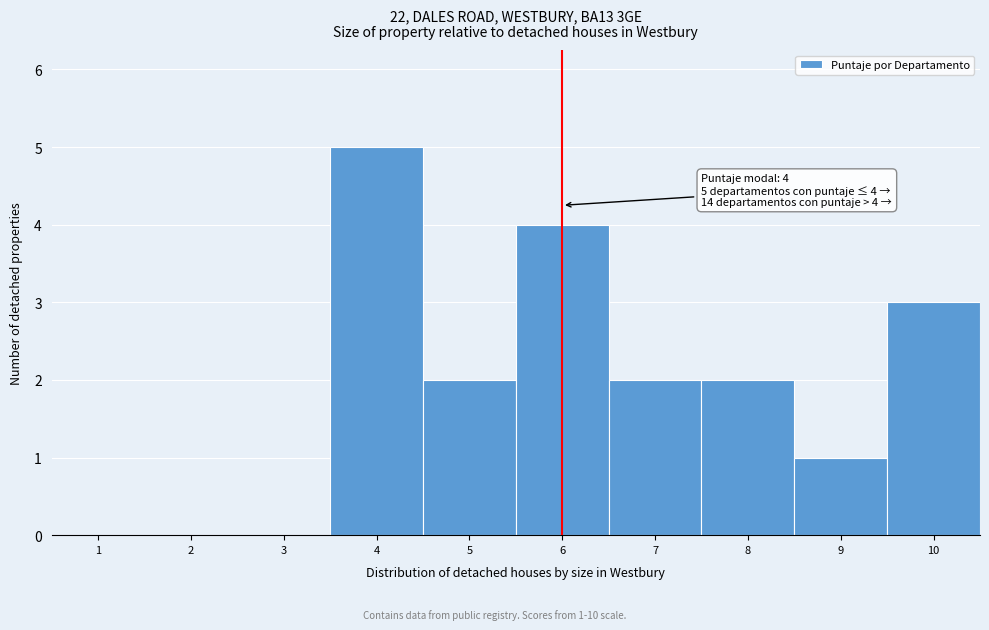

Which range on the x-axis has the tallest bar?

3.5 to 4.5